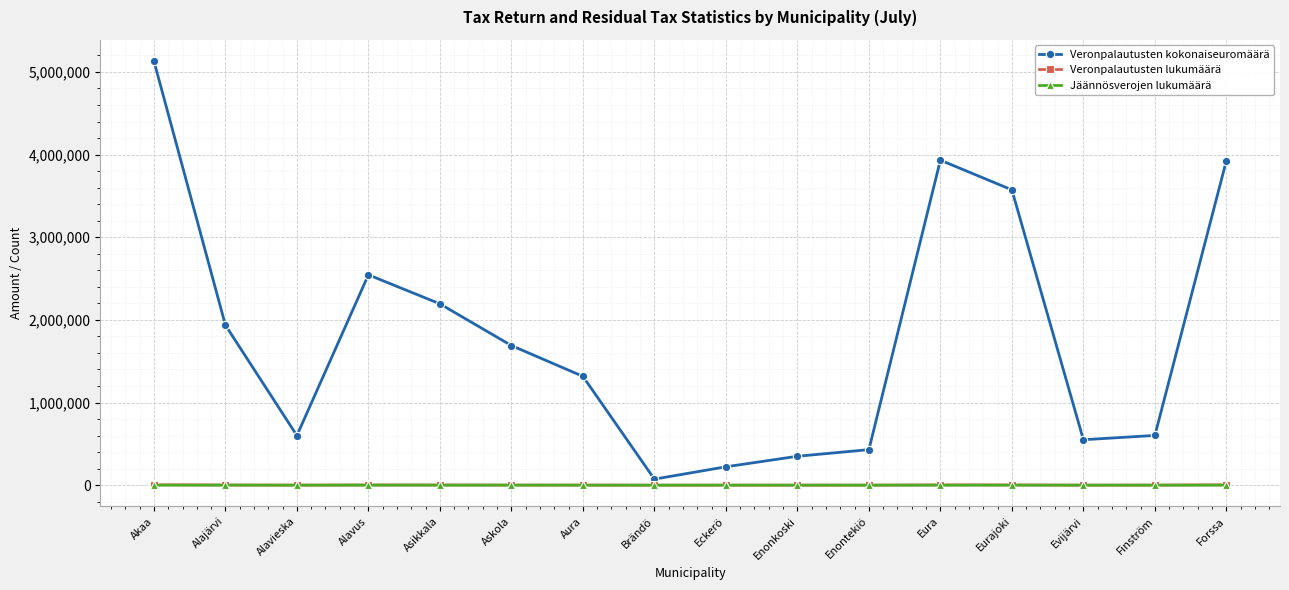

True or false: Veronpalautusten lukumäärä has more than 0 interior local peaks.

True